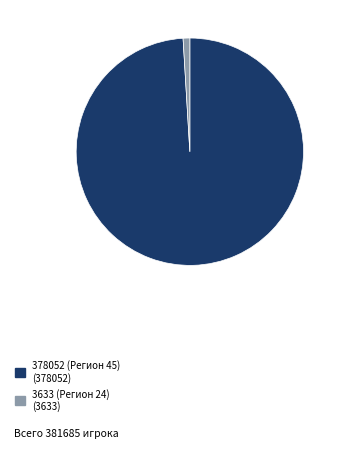

Which slice is the smallest?

3633 (Регион 24)